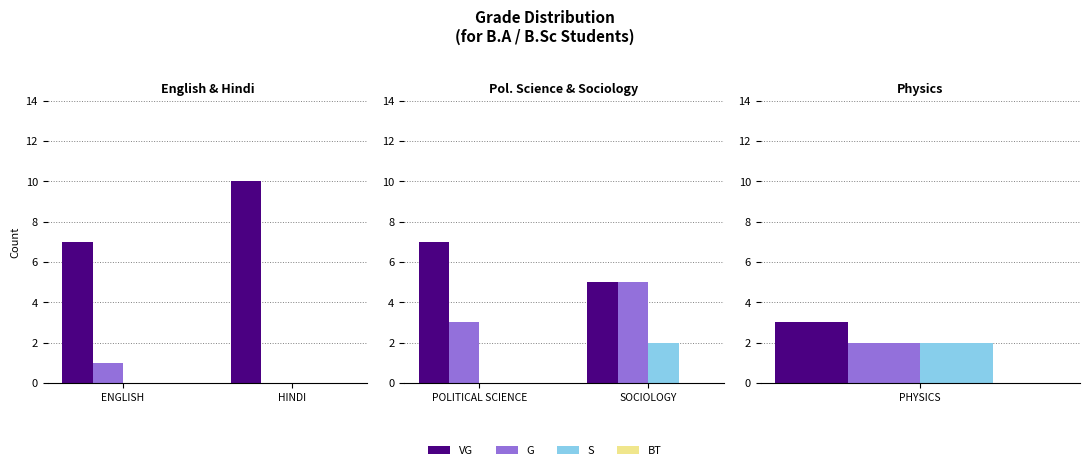

What is the label of the 1st bar from the left?

POLITICAL SCIENCE